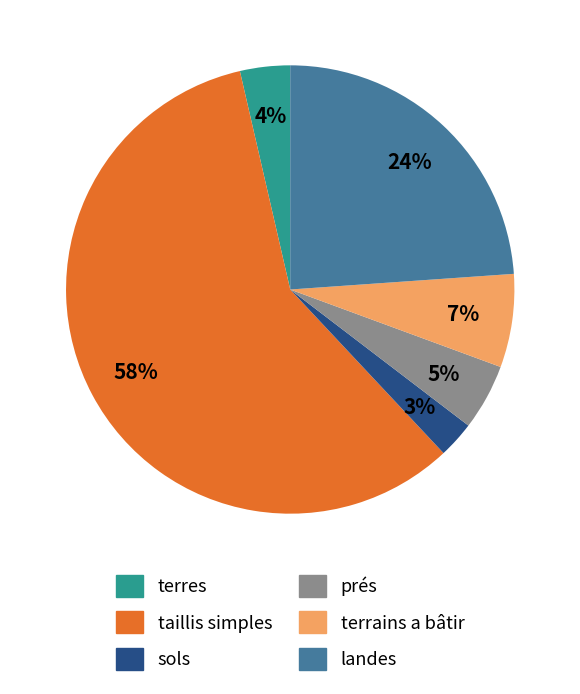

To the nearest percent, what portion does prés represent?

5%